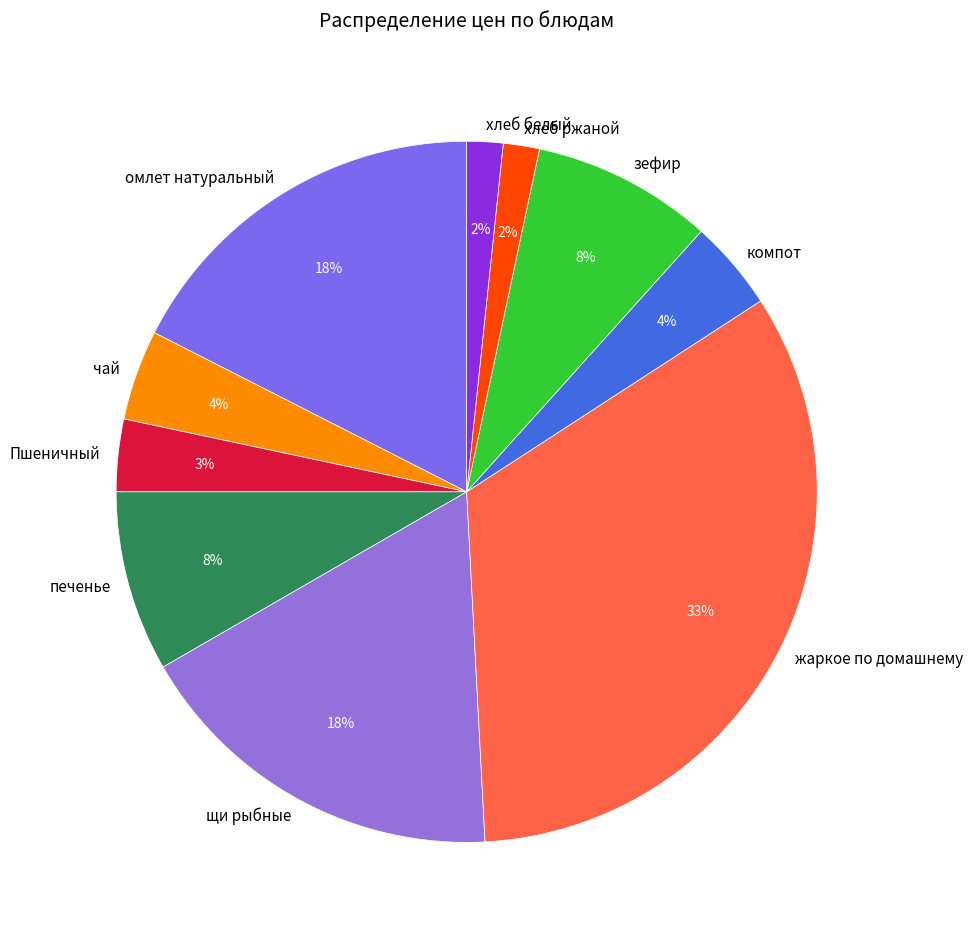

Is there any slice that represents more than half of the pie?

No